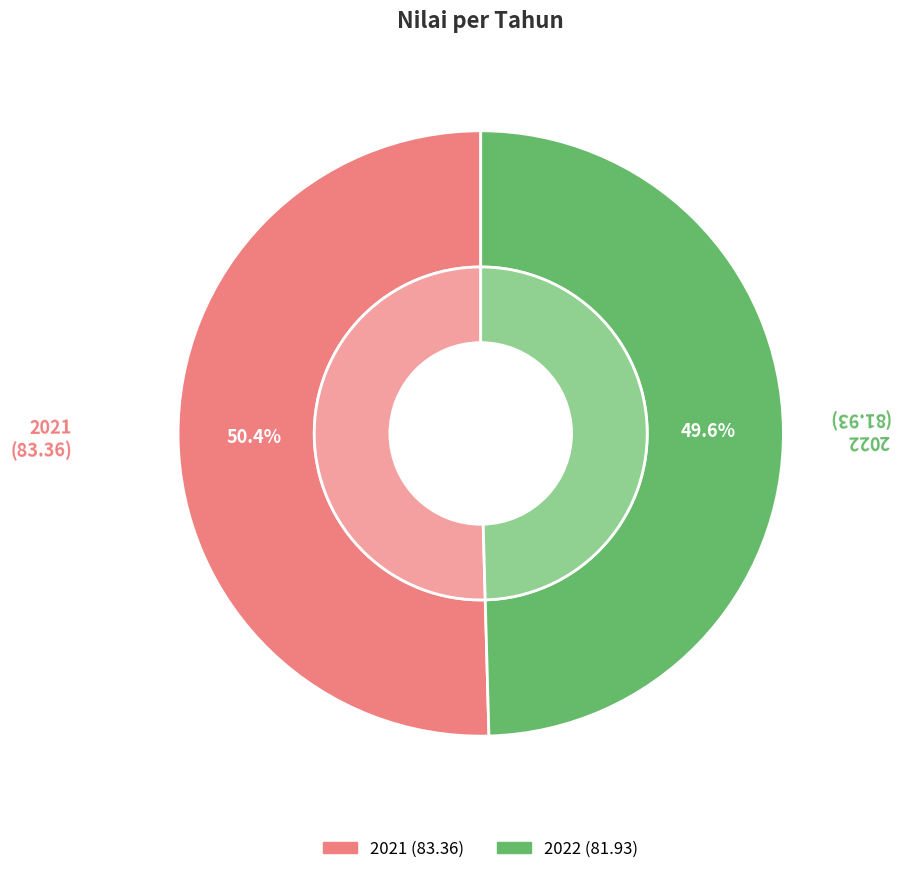

Does any single category account for the majority?

Yes